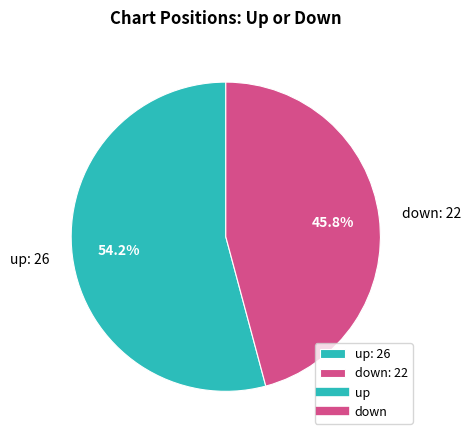

Which category accounts for the majority?

up